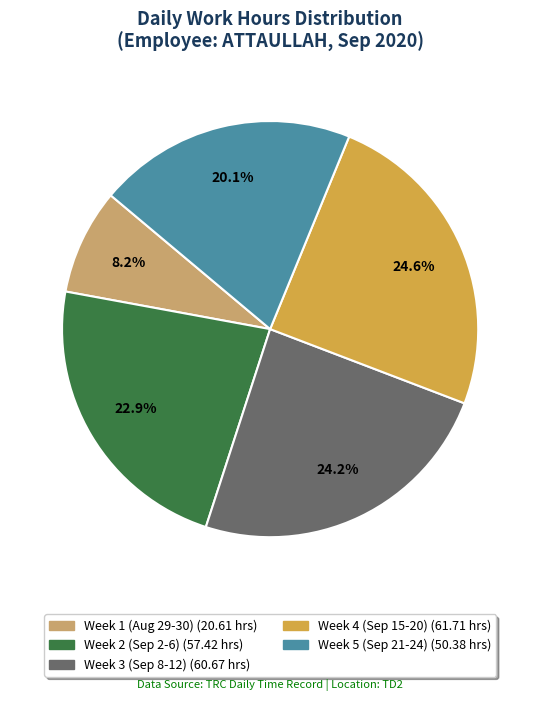

Count the number of slices in the pie.

5